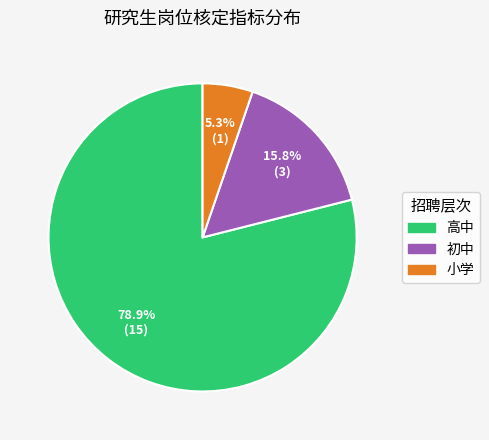

Is there any slice that represents more than half of the pie?

Yes